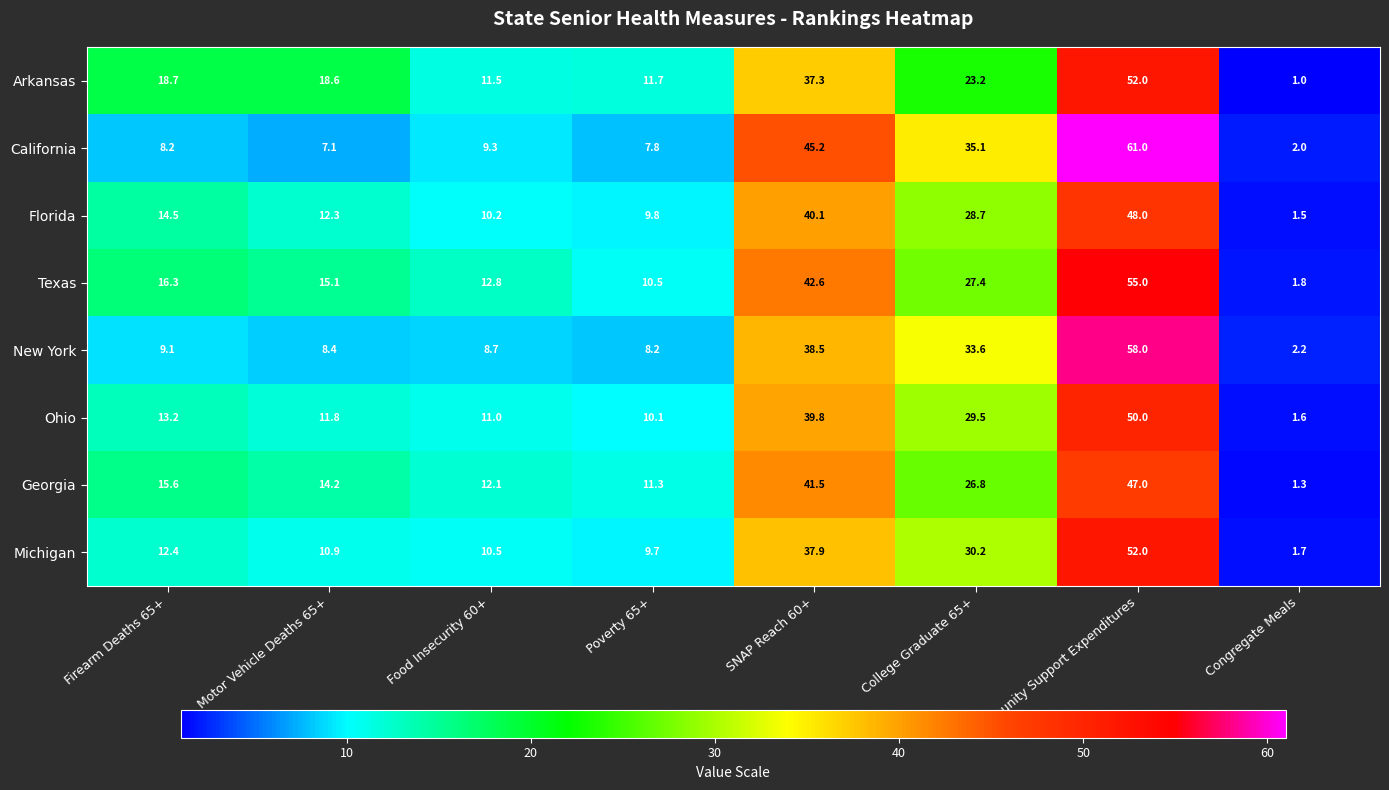

The California series shows 40.7 at Community Support Expenditures. True or false?

False